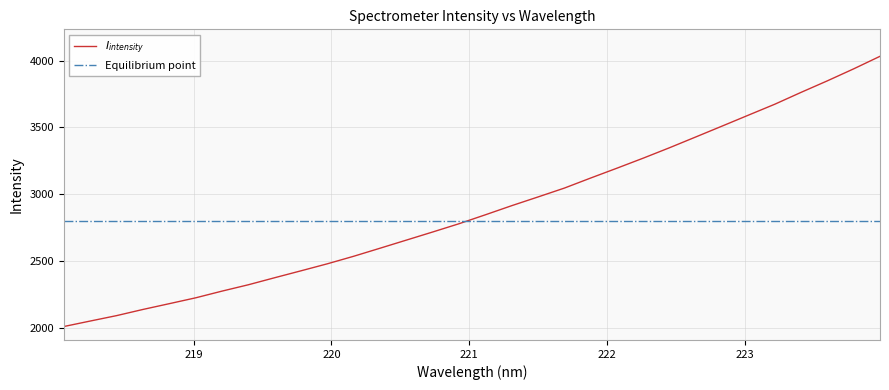

Which has a higher value, 223.7895 or 221.8812?

223.7895